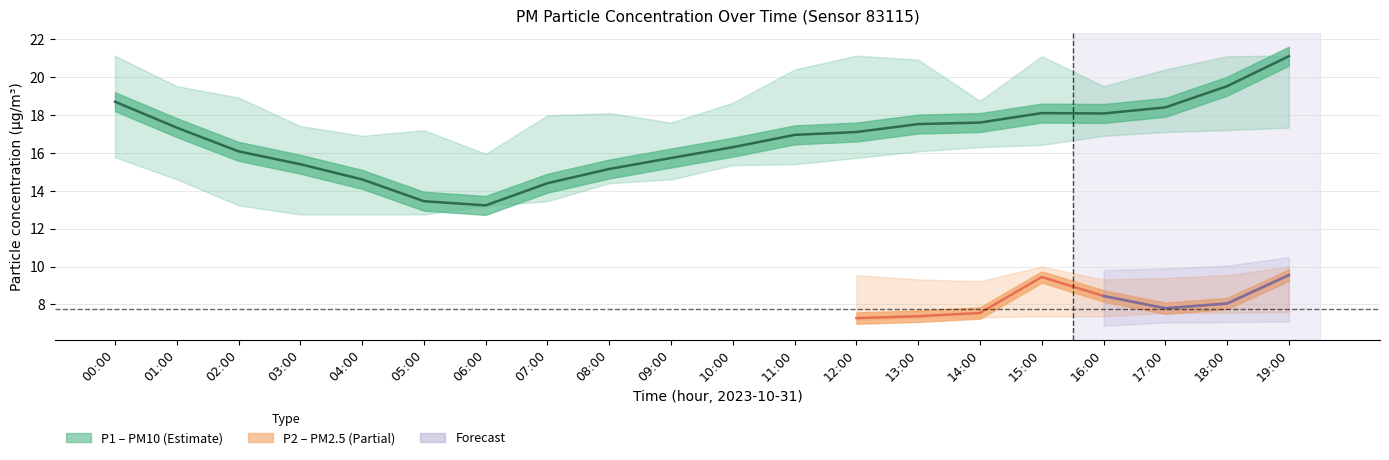

At 14:00, list the series in order from smallest to largest.

P2_lower, P2, P2_upper, P1_lower, P1, P1_upper